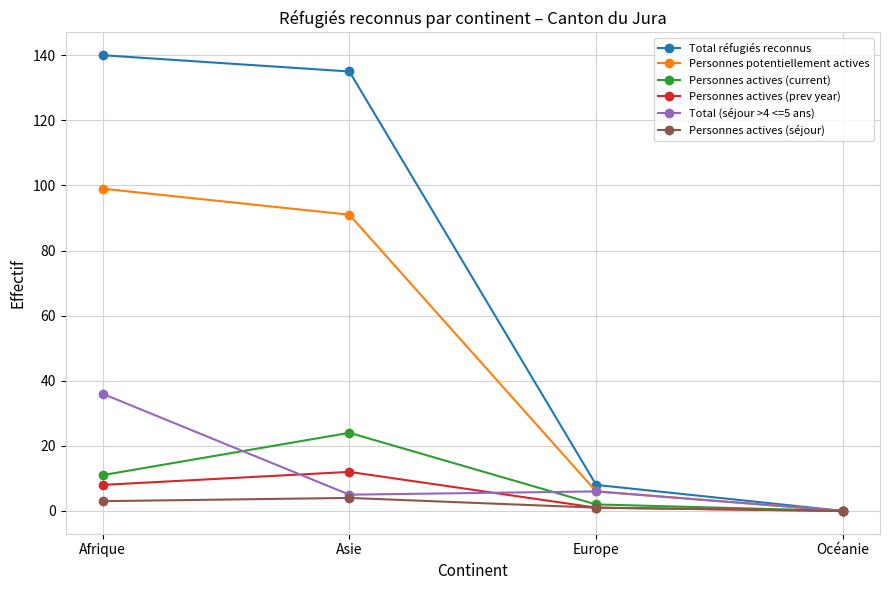

Rank the series by their maximum value, from lowest to highest.

Personnes actives (séjour), Personnes actives (prev year), Personnes actives (current), Total (séjour >4 <=5 ans), Personnes potentiellement actives, Total réfugiés reconnus